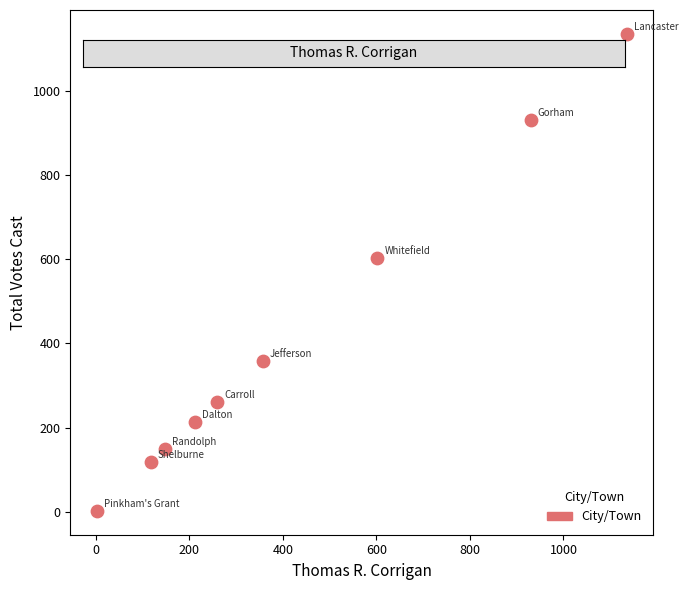

What is the range of X values (max minus min)?

1133